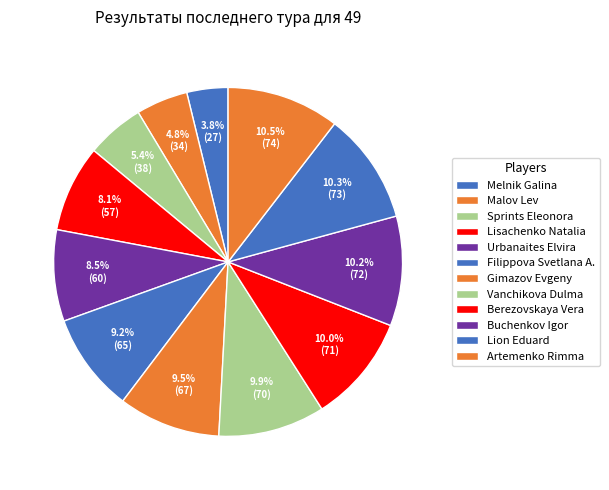

Between Vanchikova Dulma and Gimazov Evgeny, which is larger?

Vanchikova Dulma